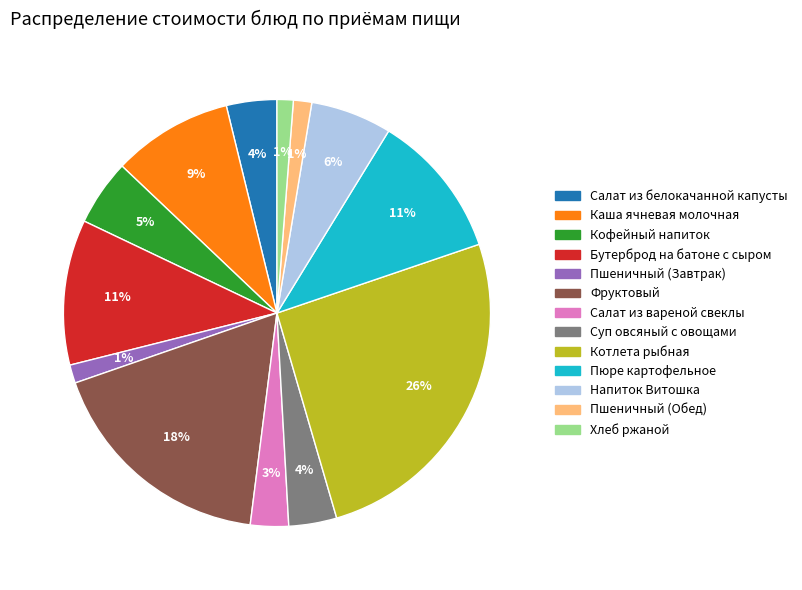

Is there any slice that represents more than half of the pie?

No